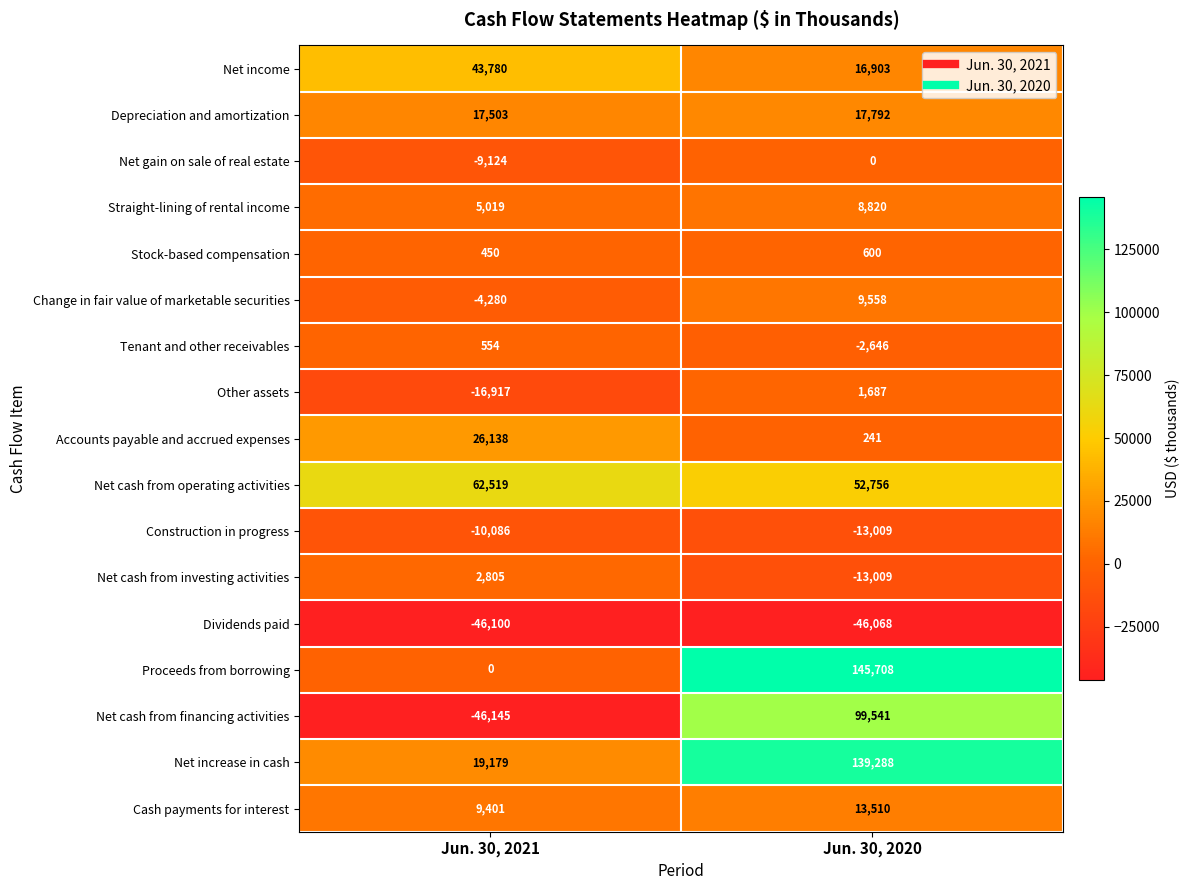

Which series has the largest total across all categories?

Net increase in cash